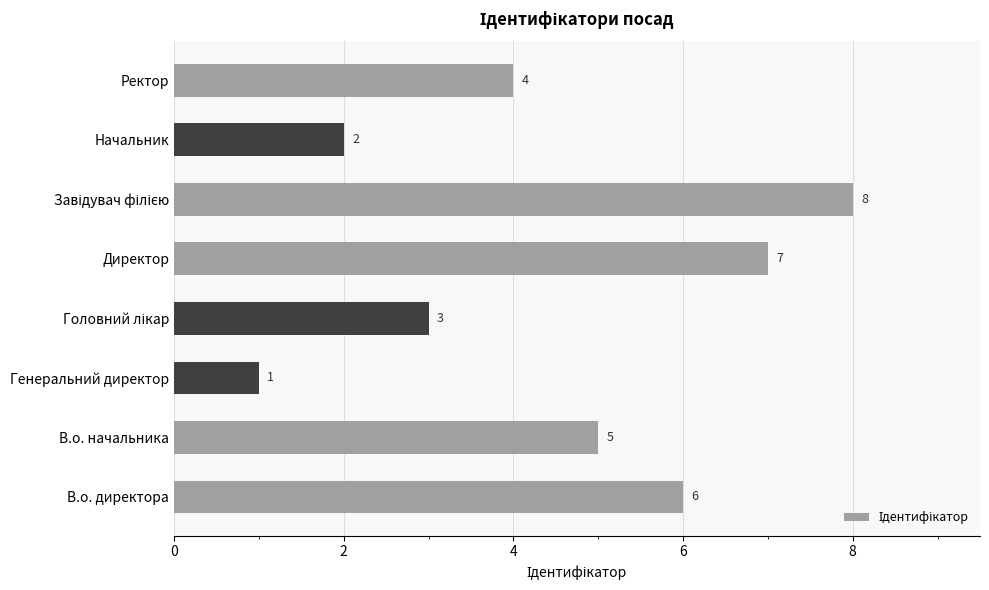

At which category does the chart reach its minimum across all series?

Генеральний директор